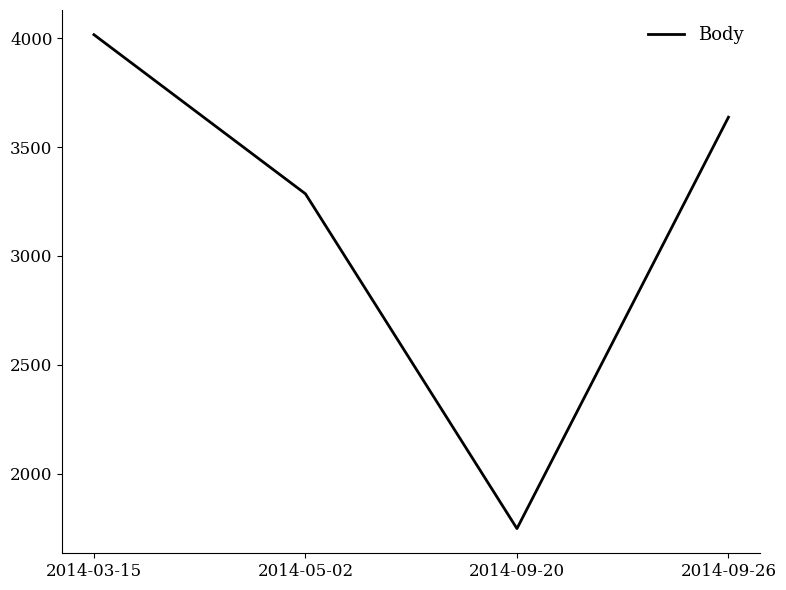

What is the difference between the values at 2014-09-20 and 2014-03-15?

2269